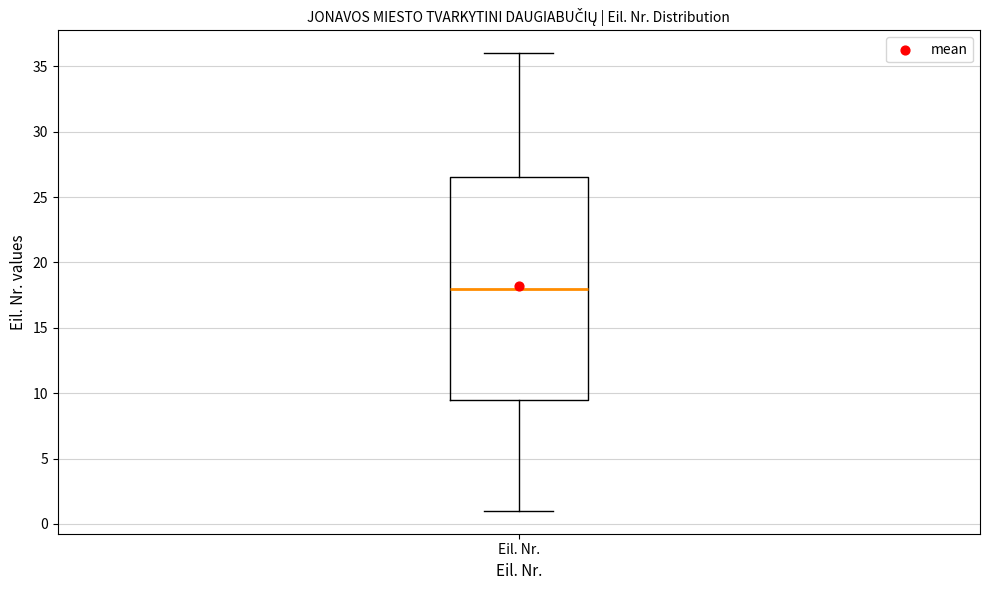

Read this box plot against the y-axis: the position of the median line, the range covered by the box, and the ends of both whiskers. The values are not printed on the chart, so give them approximately, as read against the axis.

median 18.0, box 9.5 to 26.5, whiskers 1.0 to 36.0